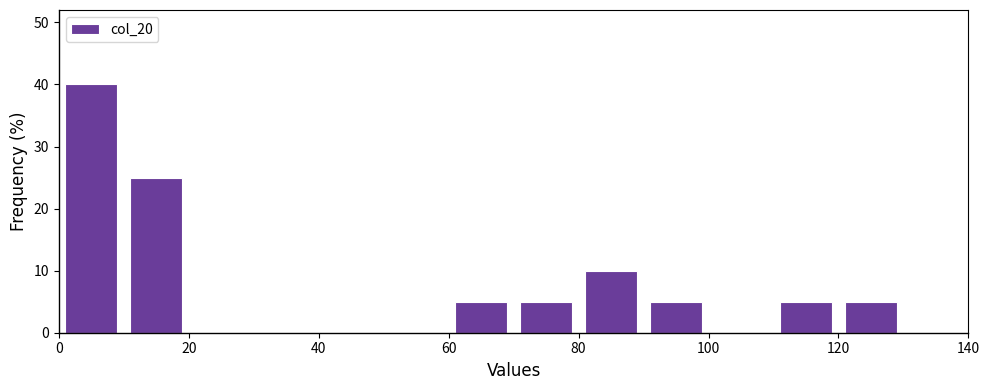

Reading left to right, list every bar in this chart as the range it spans on the x-axis followed by its height. The values are not printed on the chart, so give them approximately, as read against the axis.

0 to 10: 40
10 to 20: 25
20 to 30: 0
30 to 40: 0
40 to 50: 0
50 to 60: 0
60 to 70: 5
70 to 80: 5
80 to 90: 10
90 to 100: 5
100 to 110: 0
110 to 120: 5
120 to 130: 5
130 to 140: 0